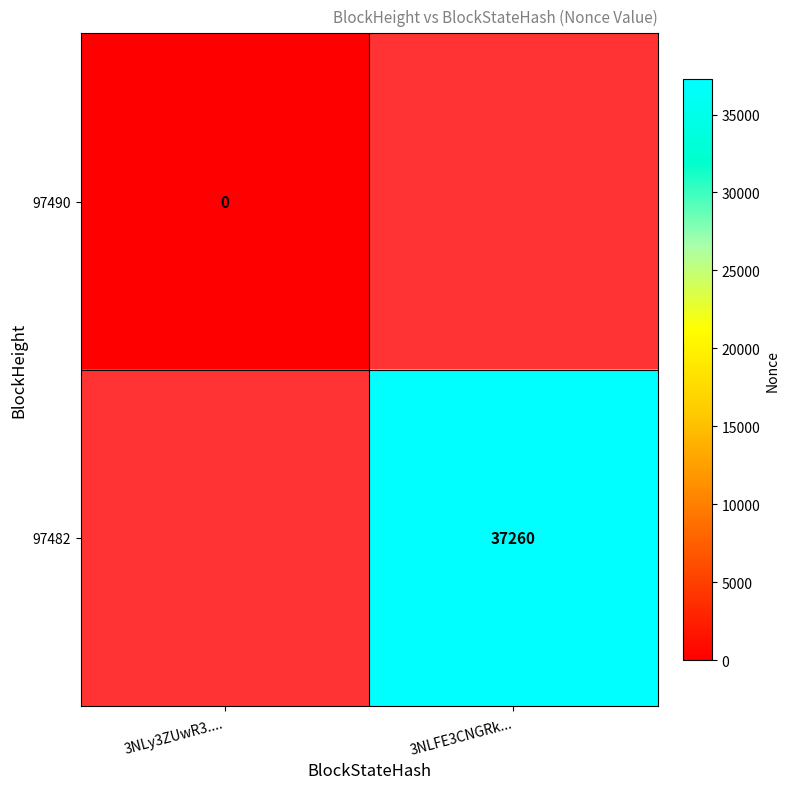

Is the value of 97482 at 3NLFE3CNGRk... greater than the value of 97490 at 3NLy3ZUwR3....?

Yes